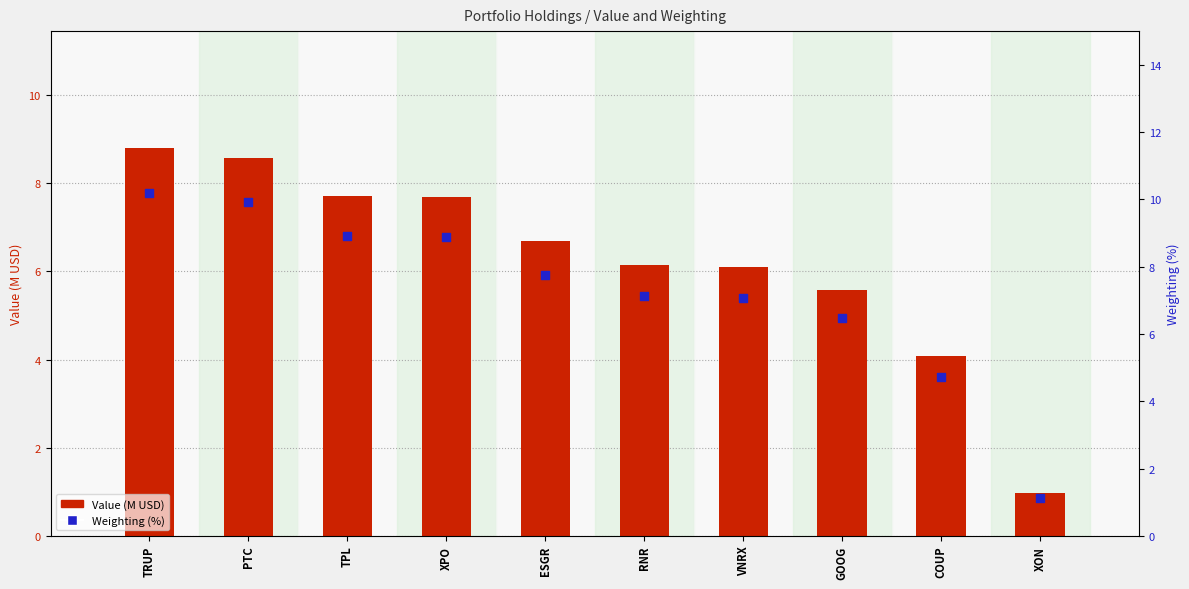

Which series has the largest total across all categories?

Weighting (%)